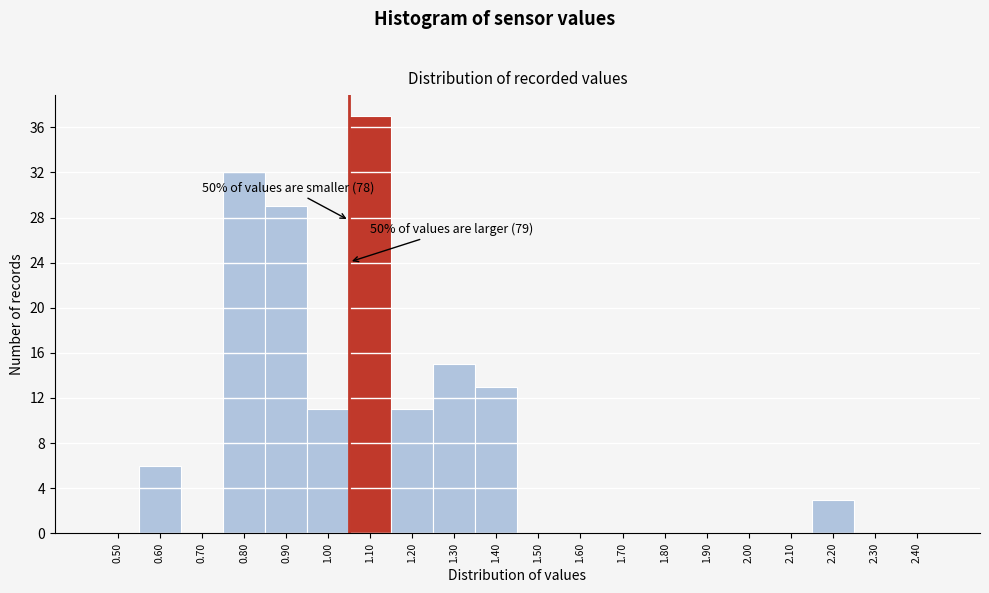

Reading right to left, extract all data points from this chart.

2.40=0	2.30=0	2.20=3	2.10=0	2.00=0	1.90=0	1.80=0	1.70=0	1.60=0	1.50=0	1.40=13	1.30=15	1.20=11	1.10=37	1.00=11	0.90=29	0.80=32	0.70=0	0.60=6	0.50=0